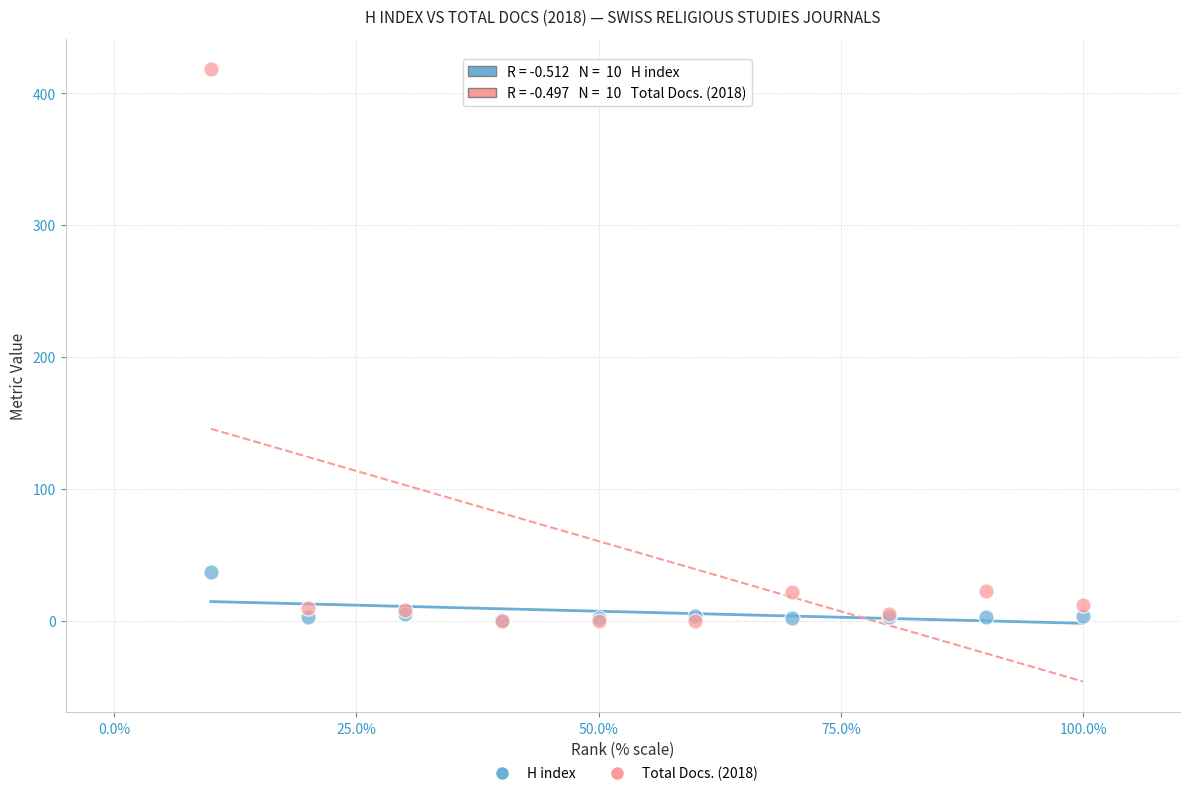

Which series contains the highest Y value?

Total Docs. (2018)